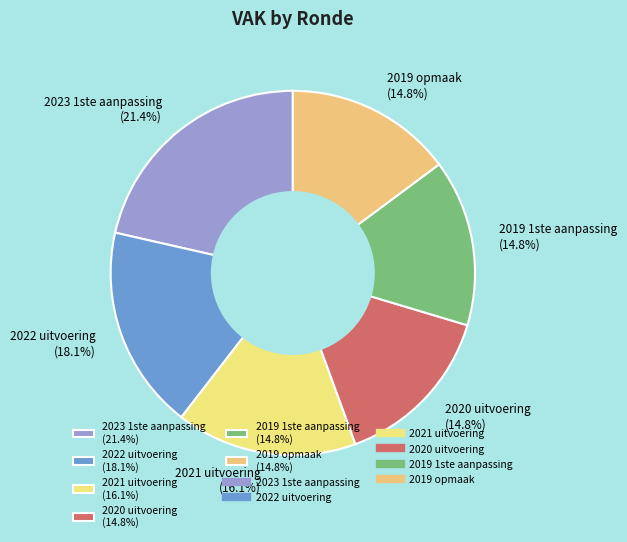

True or false: 2021 uitvoering accounts for 16% of the total.

True